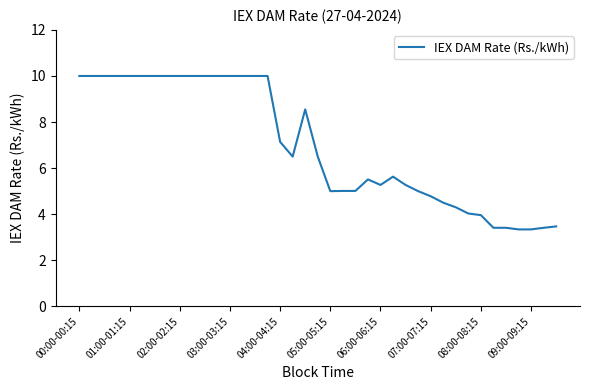

What is the minimum value shown in the chart?

3.3